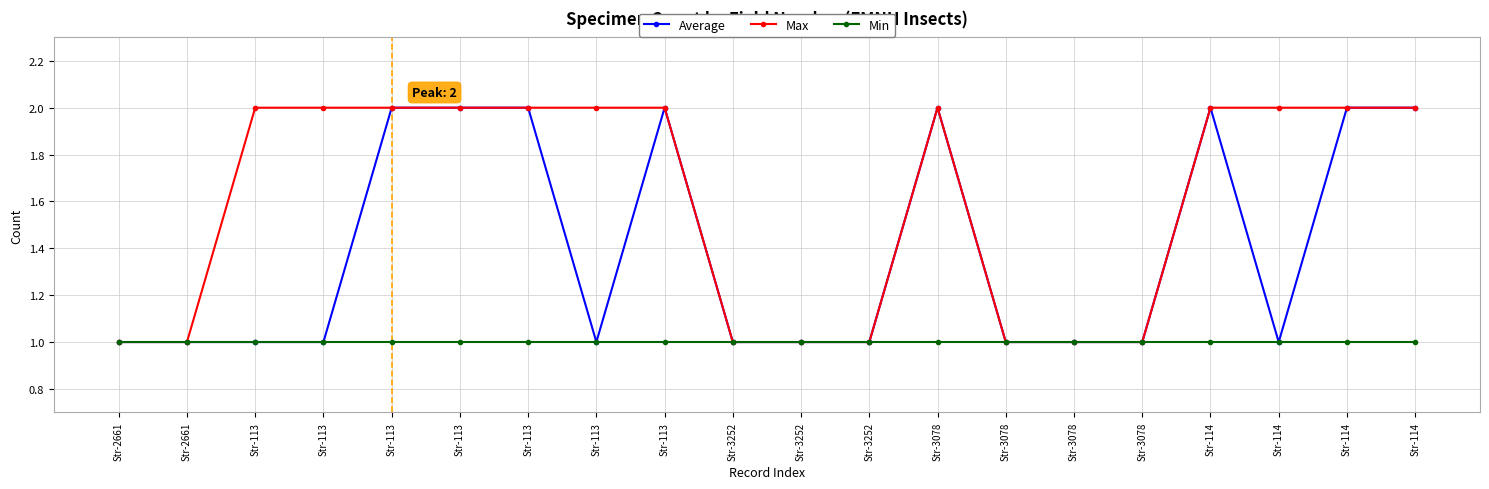

How many lines are shown in the chart?

3